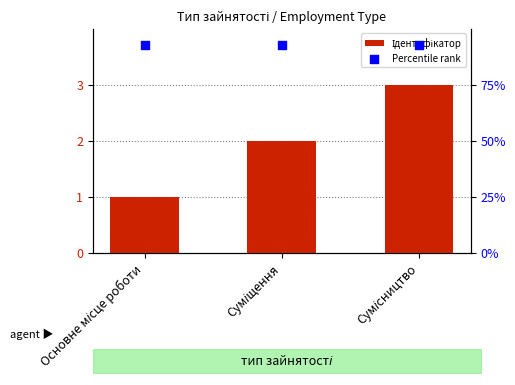

At which category is the sum across all series the highest?

Сумісництво